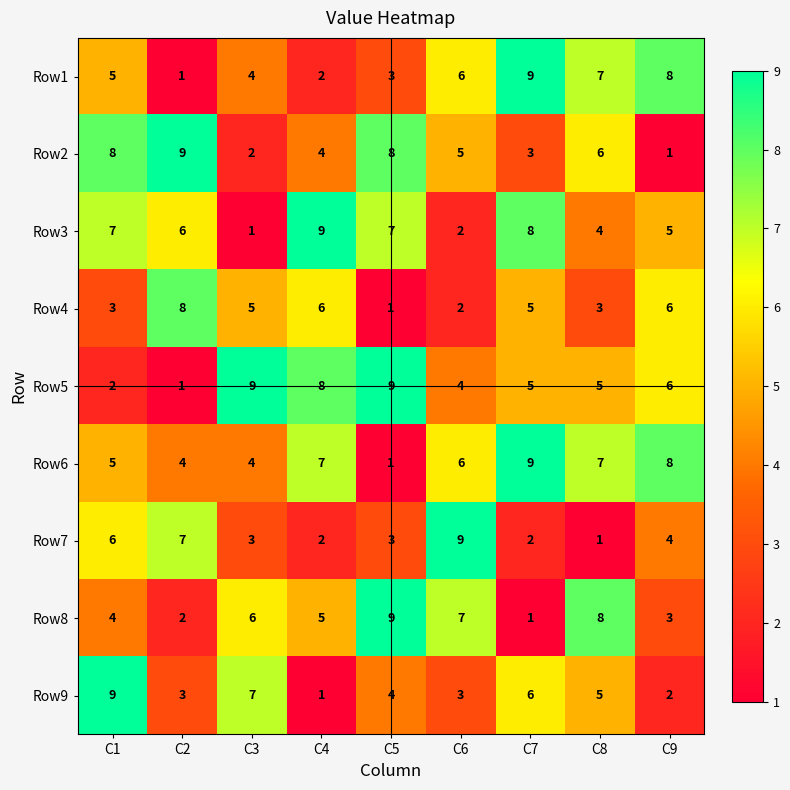

What is the greatest value displayed?

9